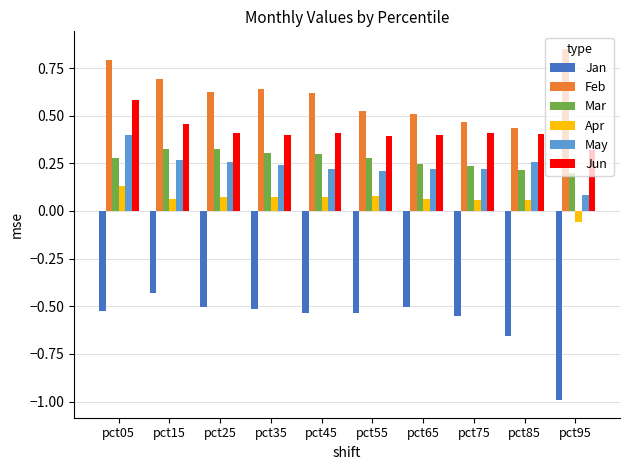

What is the total value across all series at pct75?

0.8